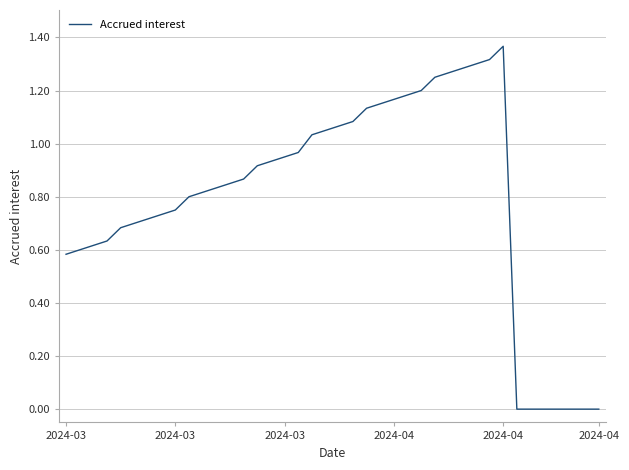

How many series are shown in this chart?

1